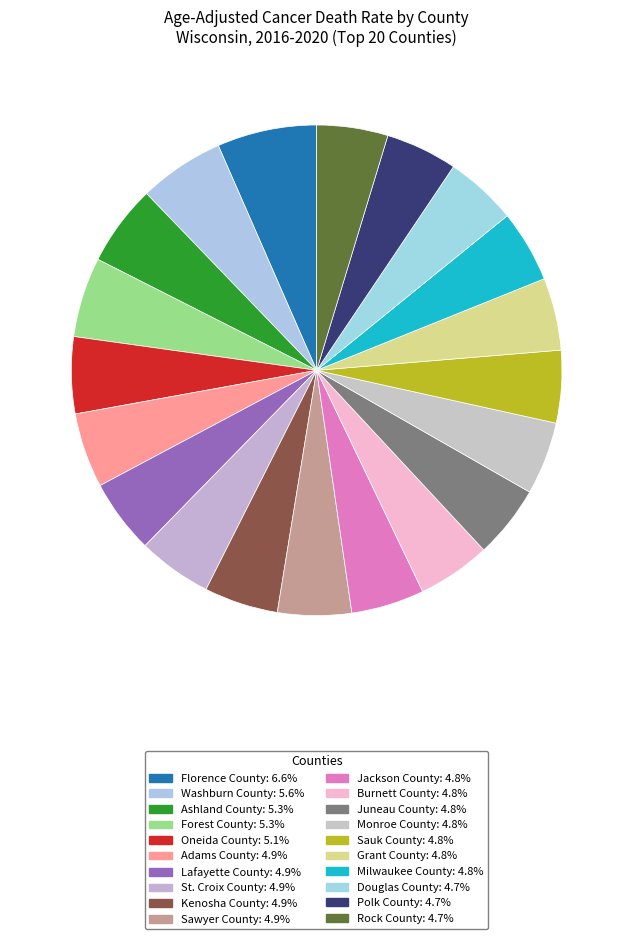

Is there any slice that represents more than half of the pie?

No